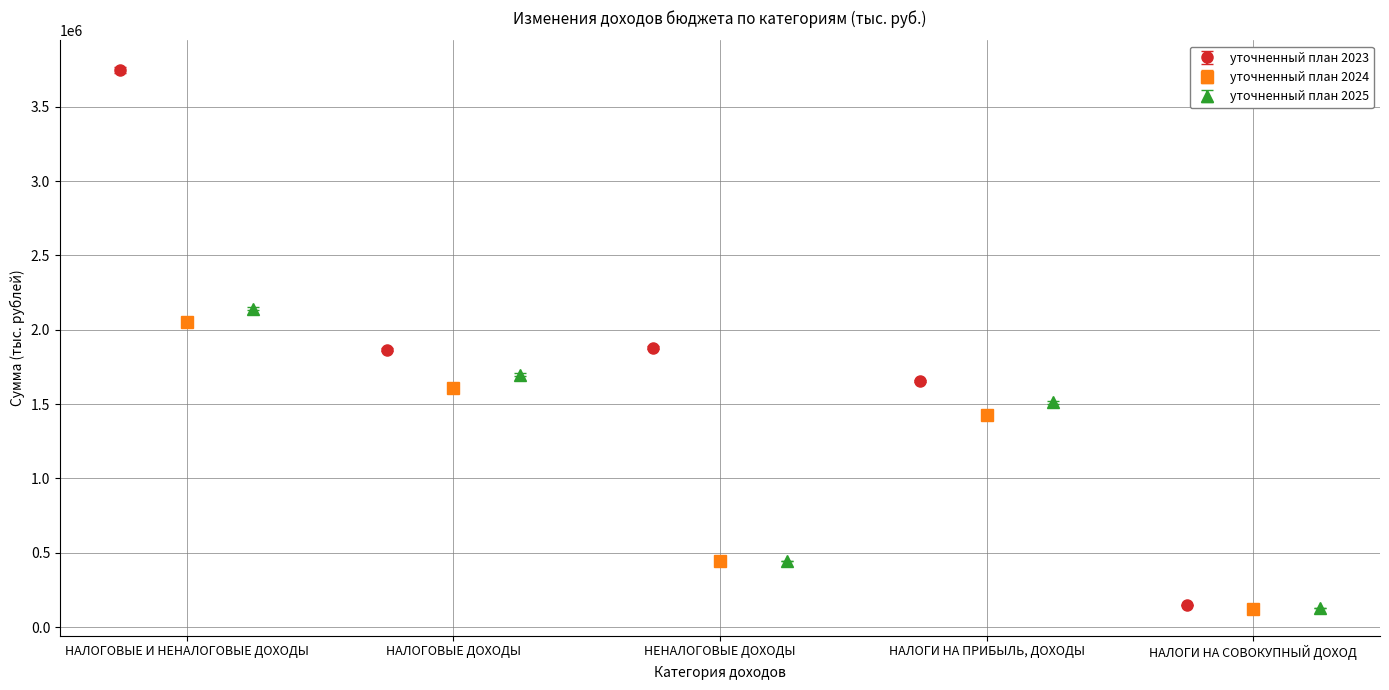

The value of уточненный план 2024 at НАЛОГИ НА СОВОКУПНЫЙ ДОХОД is 124884.8. True or false?

True